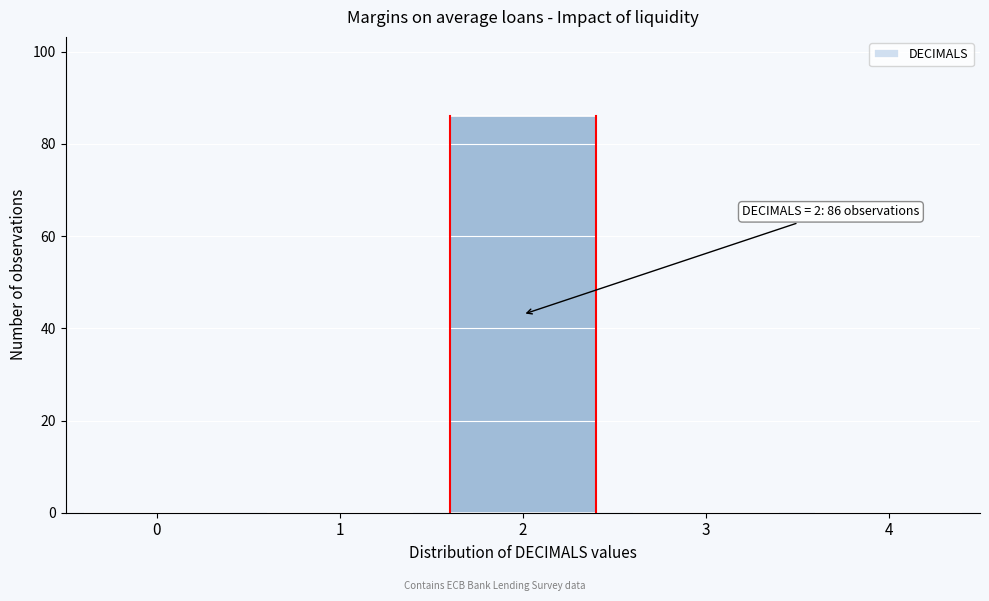

Reading left to right, extract all data points from this chart.

0=0	1=0	2=86	3=0	4=0